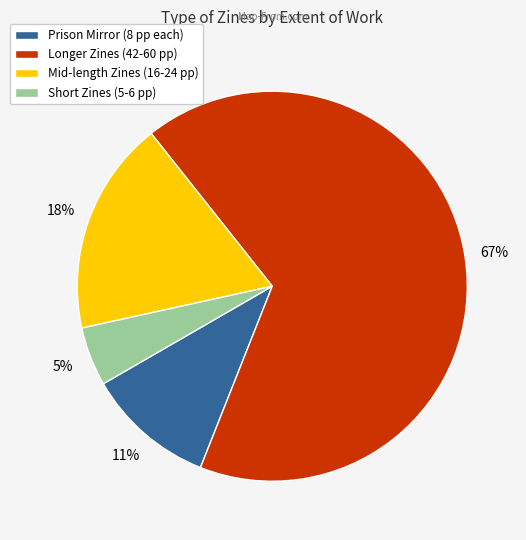

Do Longer Zines (42-60 pp) and Prison Mirror (8 pp each) together represent more than half of the pie?

Yes